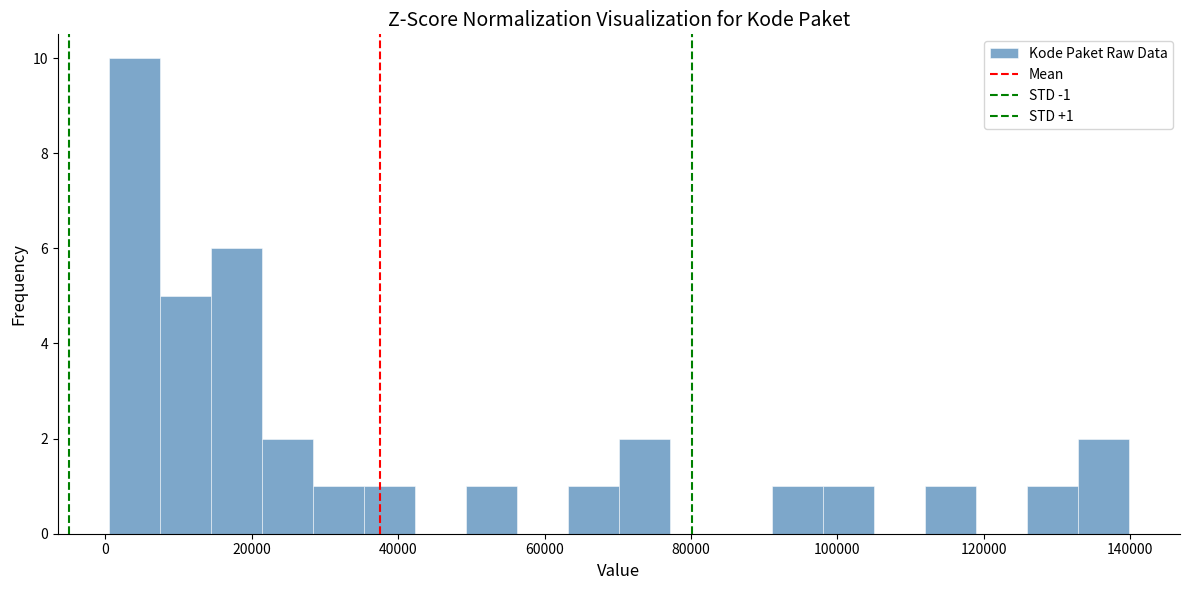

Around what value on the x-axis is the tallest bar? Give the approximate position of its centre, as read against the axis.

4000